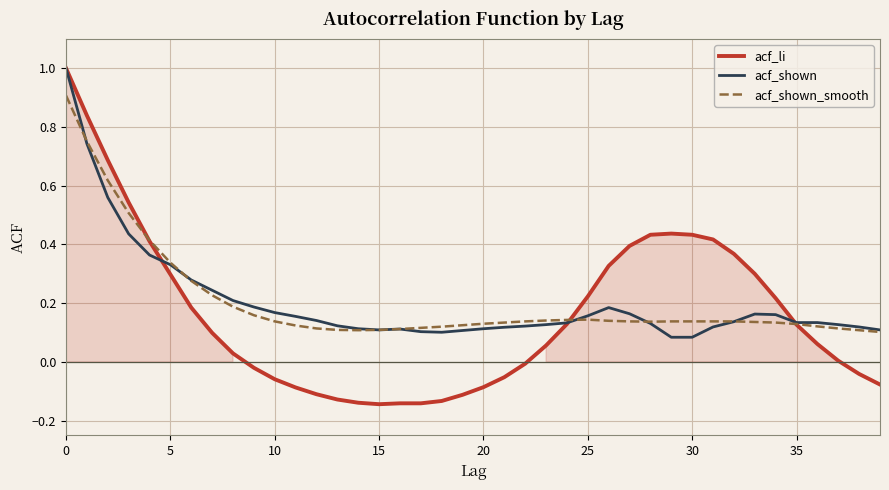

Which series has the largest range (max minus min)?

acf_li